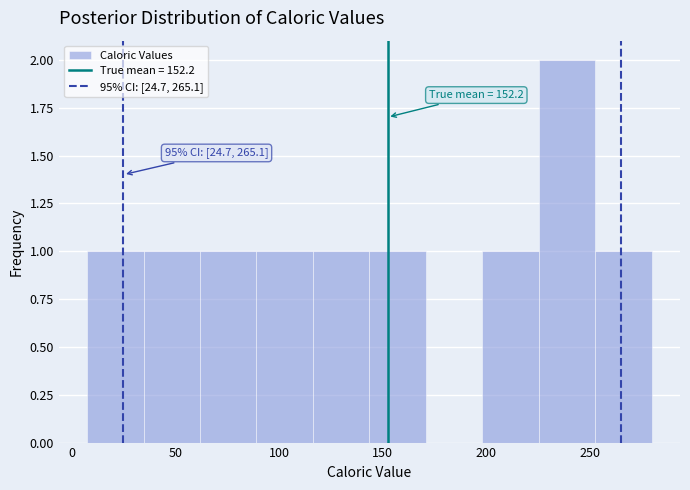

Over which range of the x-axis is the bar tallest?

225 to 255